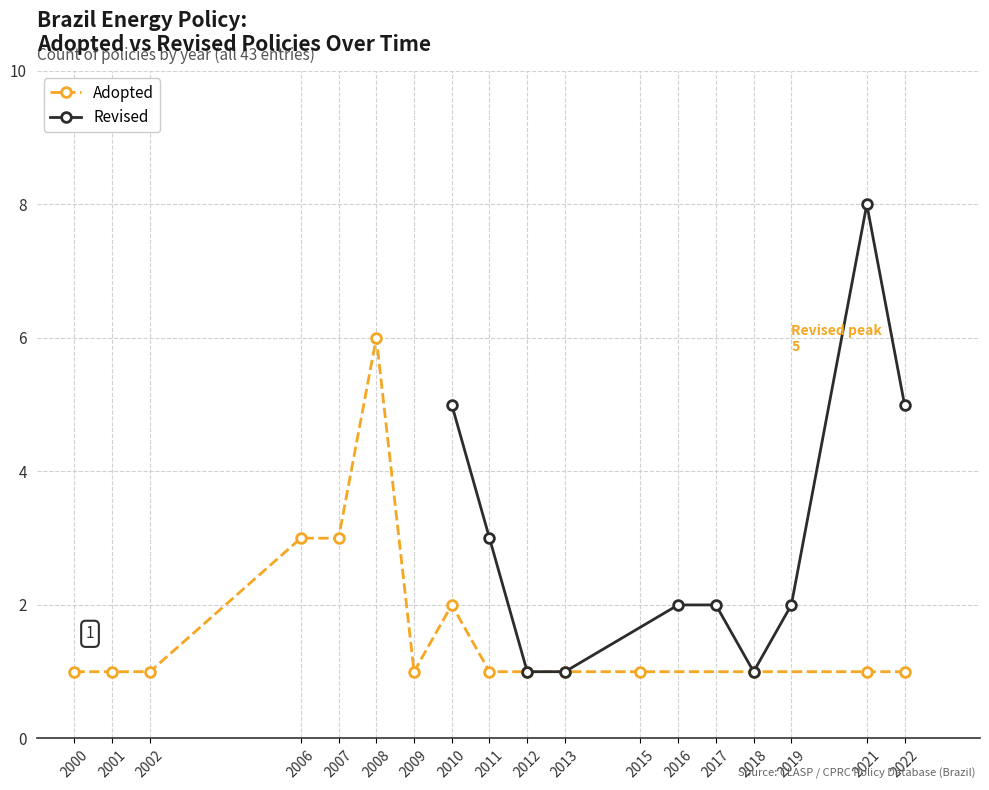

Which category has the highest value in the Adopted series?

2008